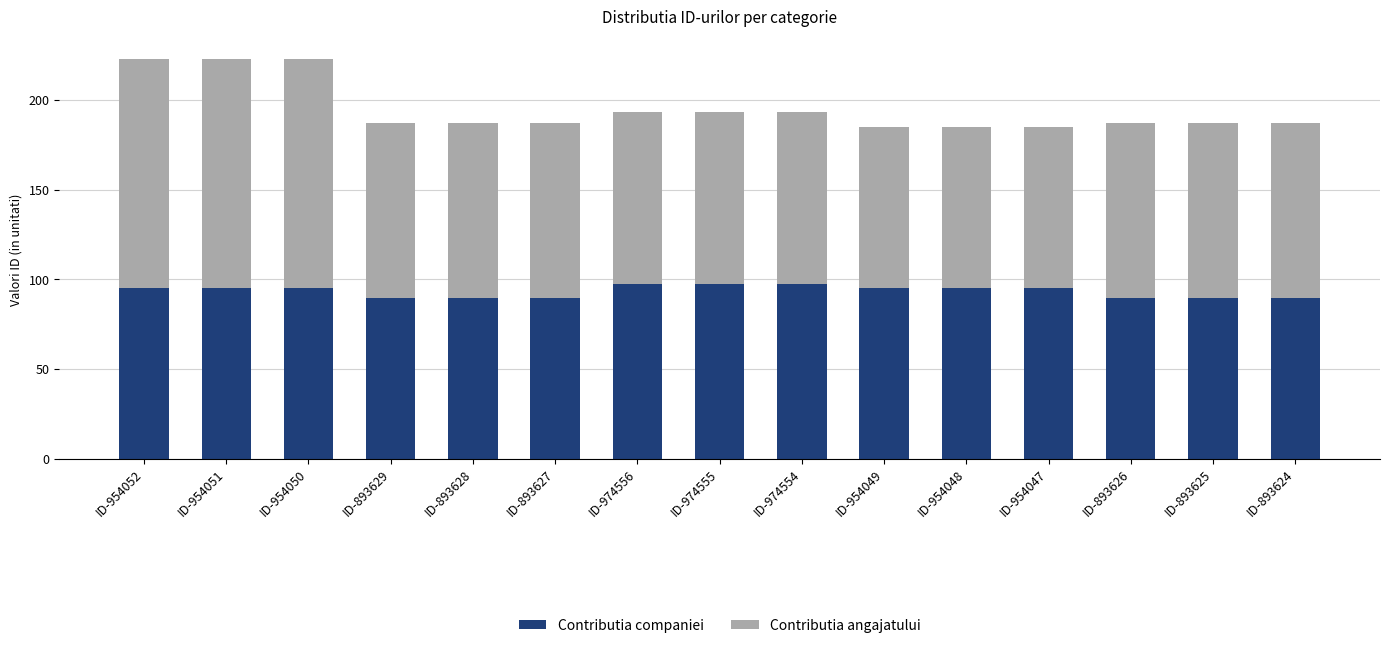

What is the highest value of the Contributia companiei series?

97.5